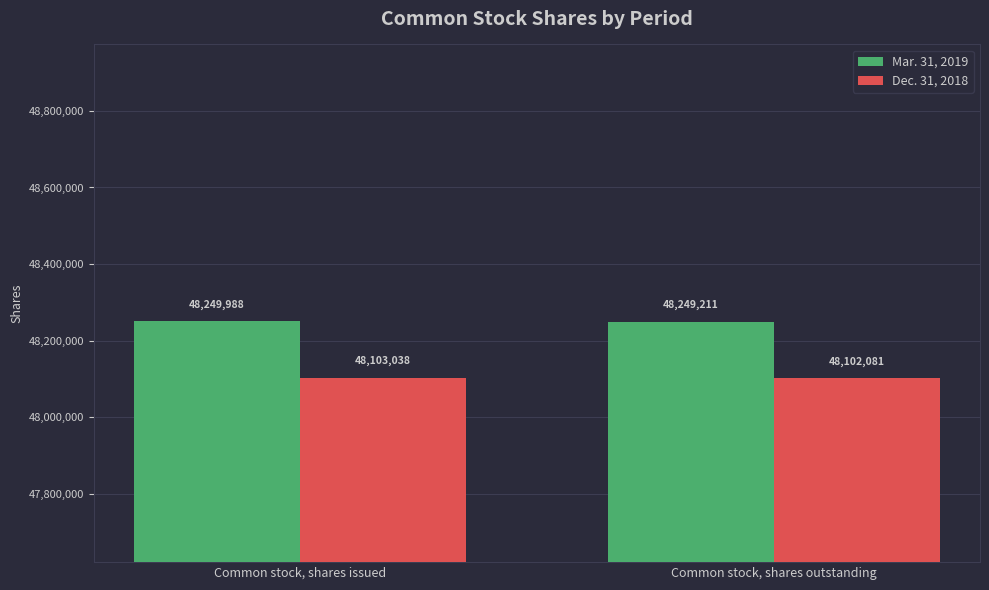

What is the difference between the maximum and minimum values in the Dec. 31, 2018 series?

957